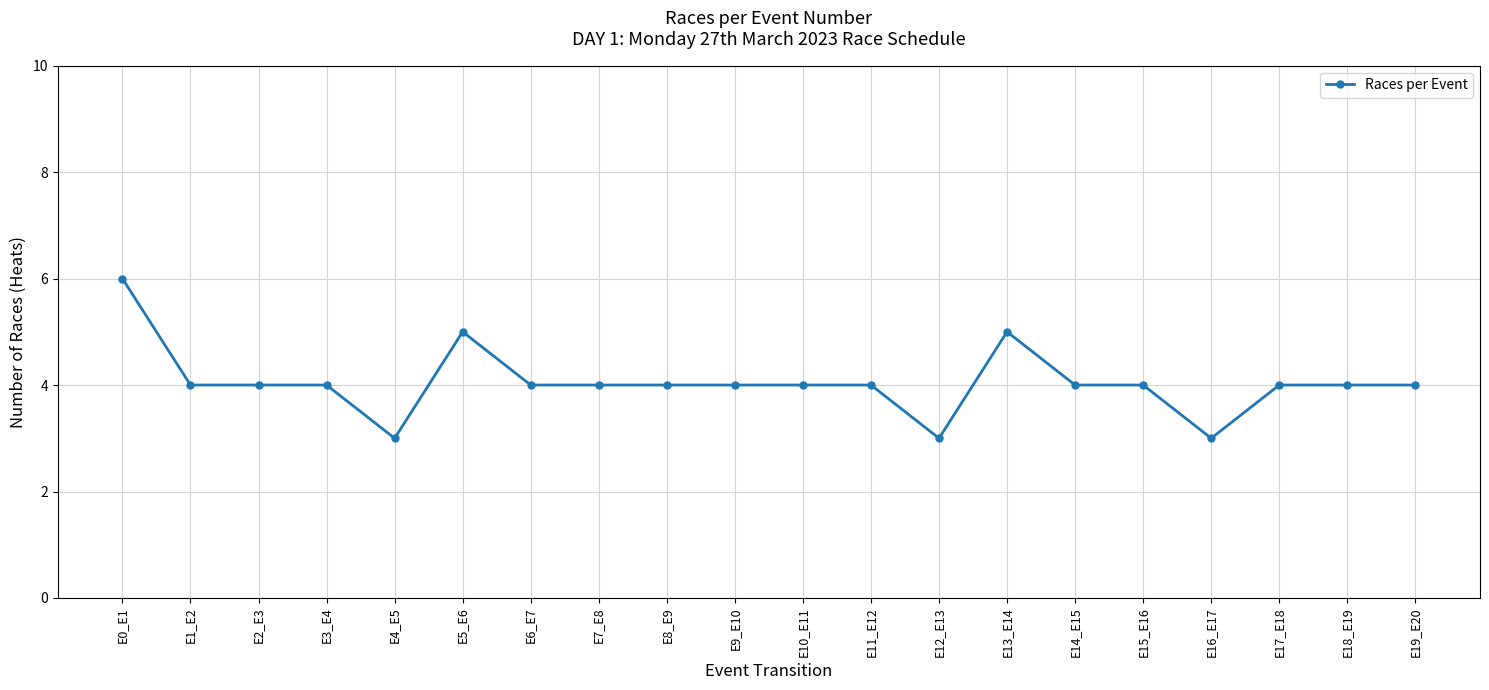

What is the label of the 16th point from the left?

E15_E16